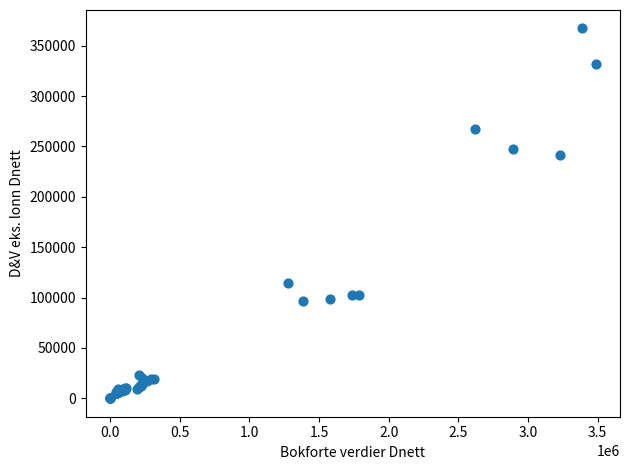

What Y value in the scatter plot is closest to 183578?

241575